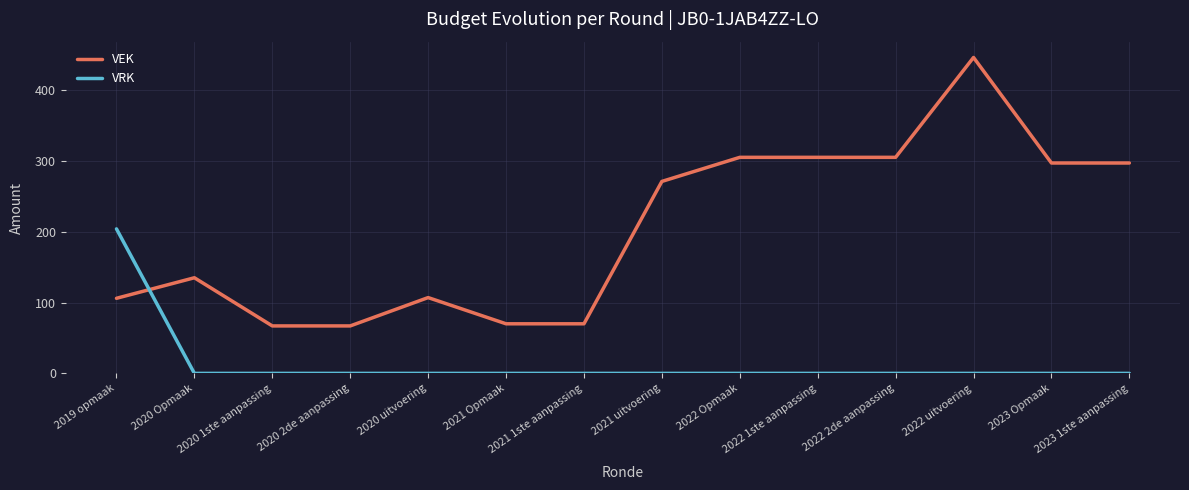

True or false: VRK and VEK intersect in this chart.

True